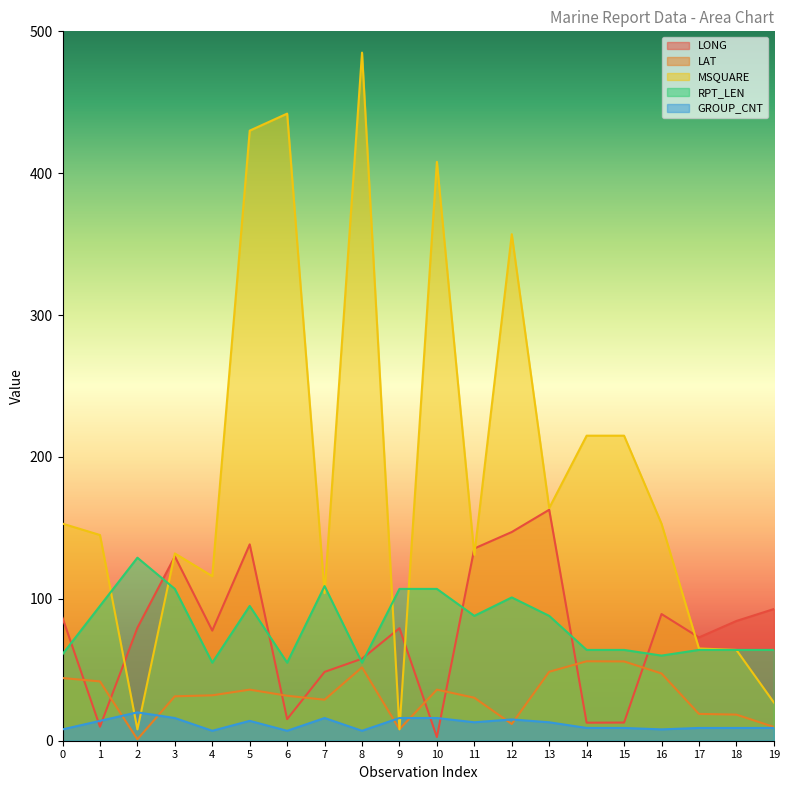

What are all the series names shown in the legend?

LONG, LAT, MSQUARE, RPT_LEN, GROUP_CNT